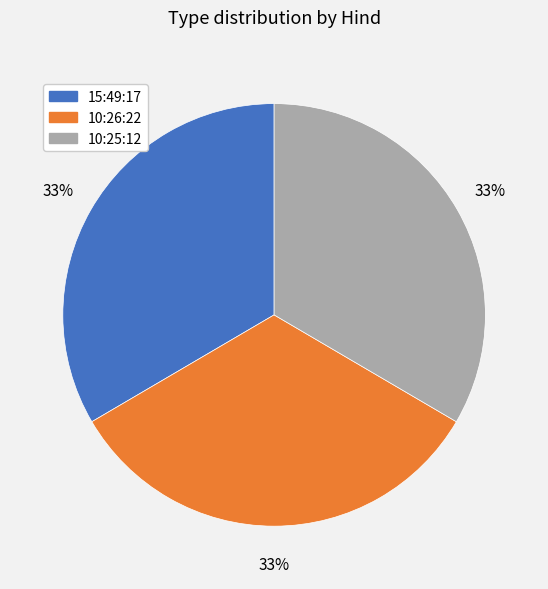

Combined, do 10:26:22 and 10:25:12 account for over 50%?

Yes